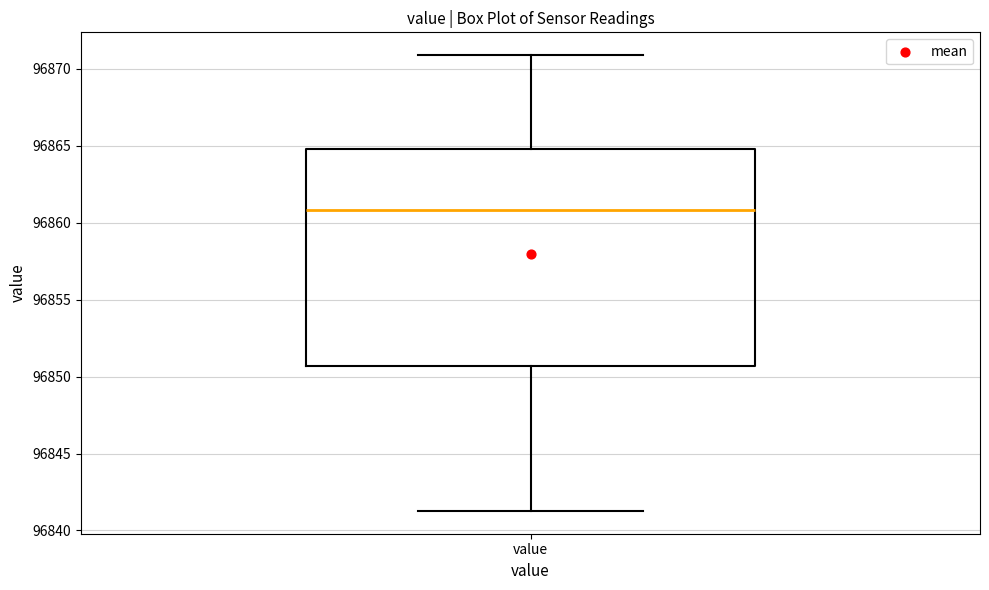

Transcribe this box plot: give where the median line is, the range the box spans, and where the two whiskers end, as read against the y-axis. The values are not printed on the chart, so give them approximately, as read against the axis.

median 96861.0, box 96850.5 to 96865.0, whiskers 96841.5 to 96871.0